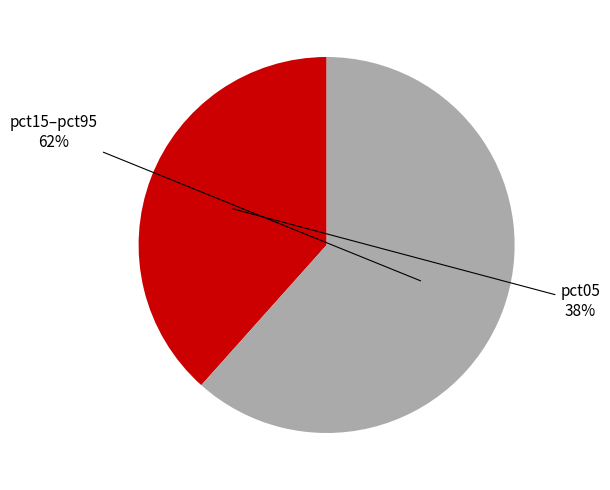

To the nearest percent, what is the combined percentage of pct15–pct95 and pct05?

100%